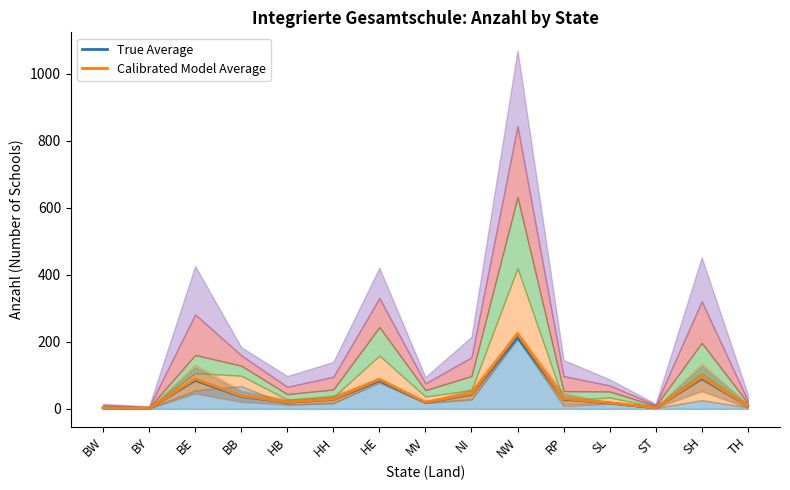

At which category is the sum across all series the highest?

NW